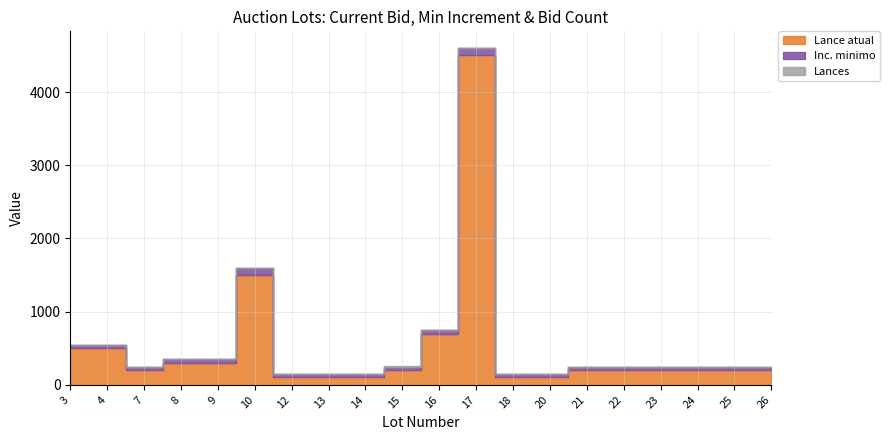

Which series has the largest total across all categories?

Lance atual